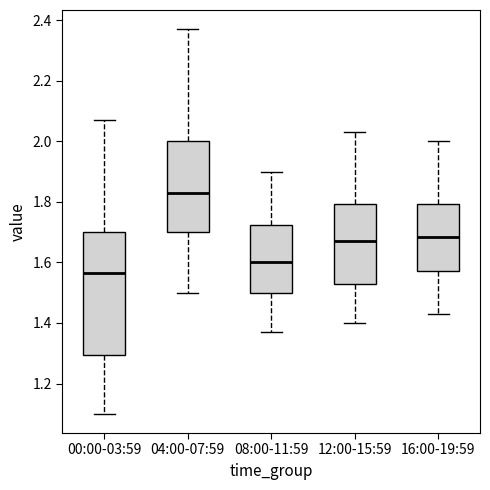

Reading left to right, transcribe this box plot: for each box, give where its median line is, the range the box spans, and where its two whiskers end, as read against the y-axis. The values are not printed on the chart, so give them approximately, as read against the axis.

00:00-03:59: median 1.56, box 1.30 to 1.70, whiskers 1.10 to 2.08
04:00-07:59: median 1.84, box 1.70 to 2.00, whiskers 1.50 to 2.38
08:00-11:59: median 1.60, box 1.50 to 1.72, whiskers 1.38 to 1.90
12:00-15:59: median 1.68, box 1.54 to 1.80, whiskers 1.40 to 2.04
16:00-19:59: median 1.68, box 1.58 to 1.80, whiskers 1.44 to 2.00